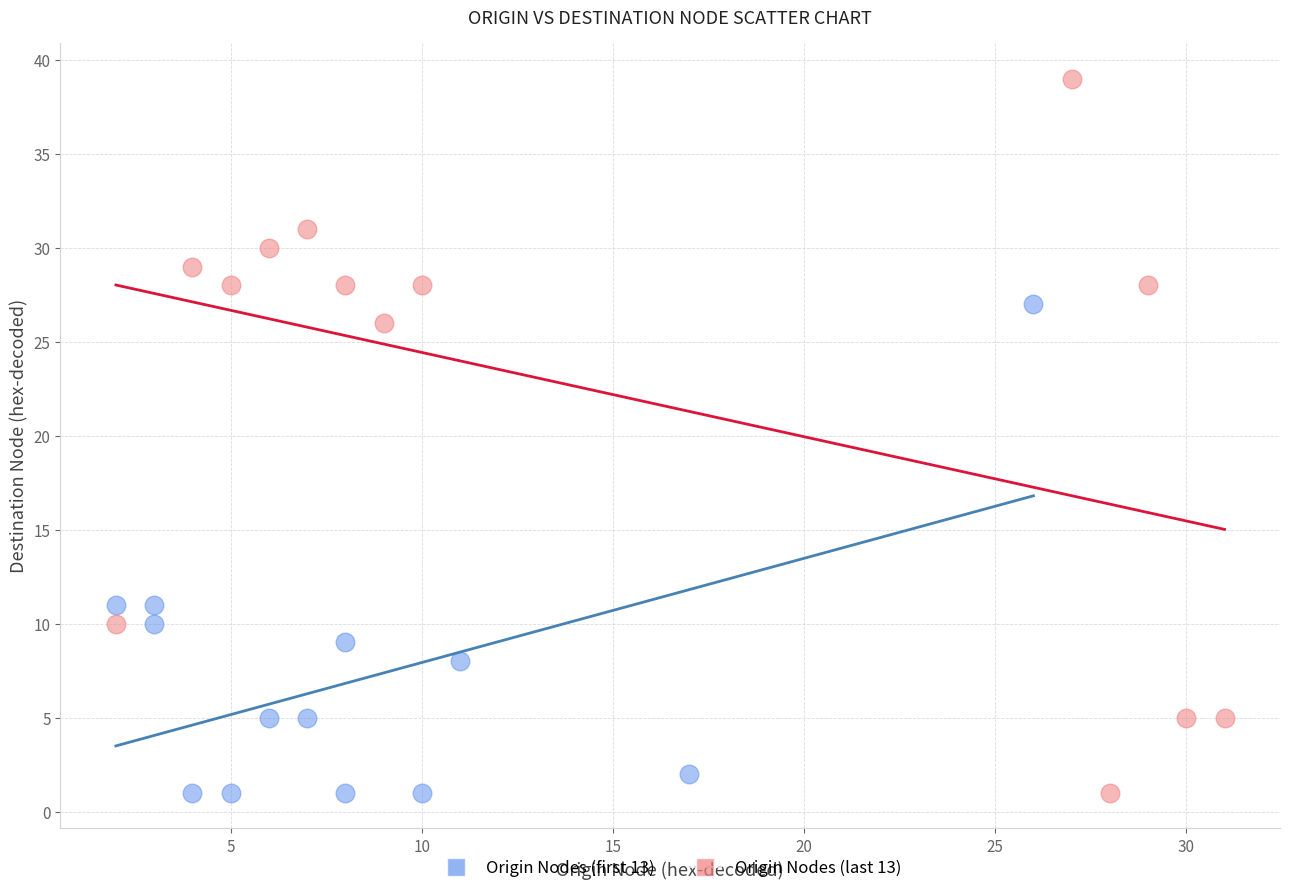

Which series has the widest spread of Y values?

Origin Nodes (last 13)